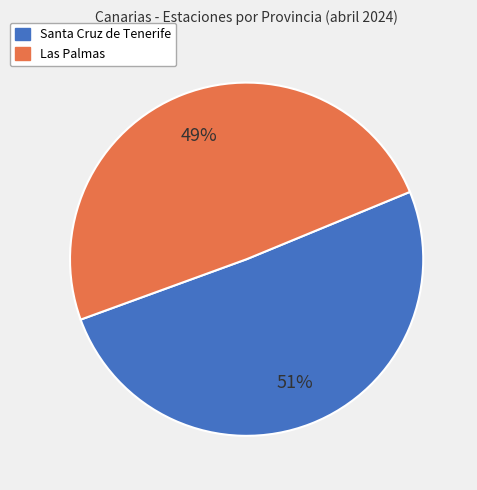

Which category has the biggest portion of the pie?

Santa Cruz de Tenerife